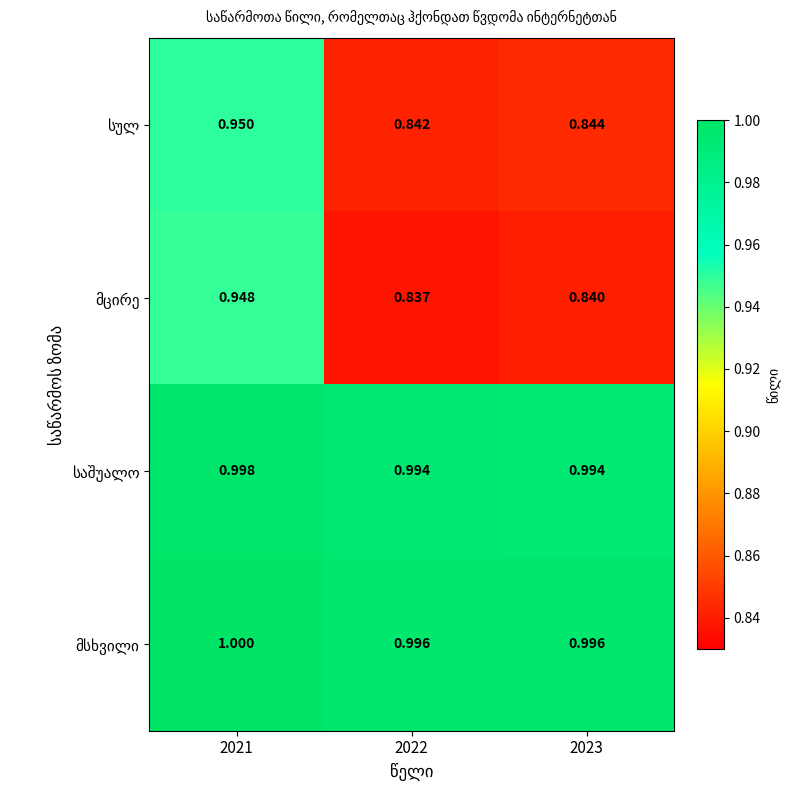

Count the number of categories in the chart.

3